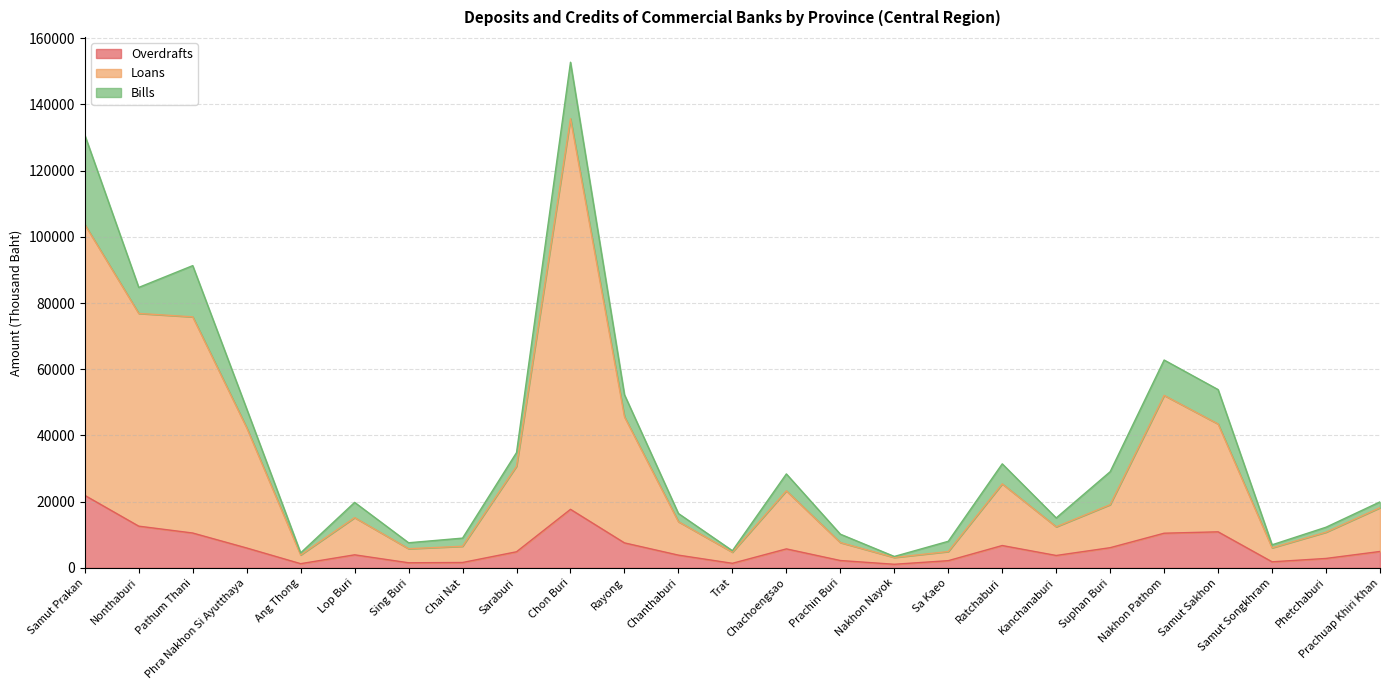

What is the value of the Loans point at the 12th from the left?

13969